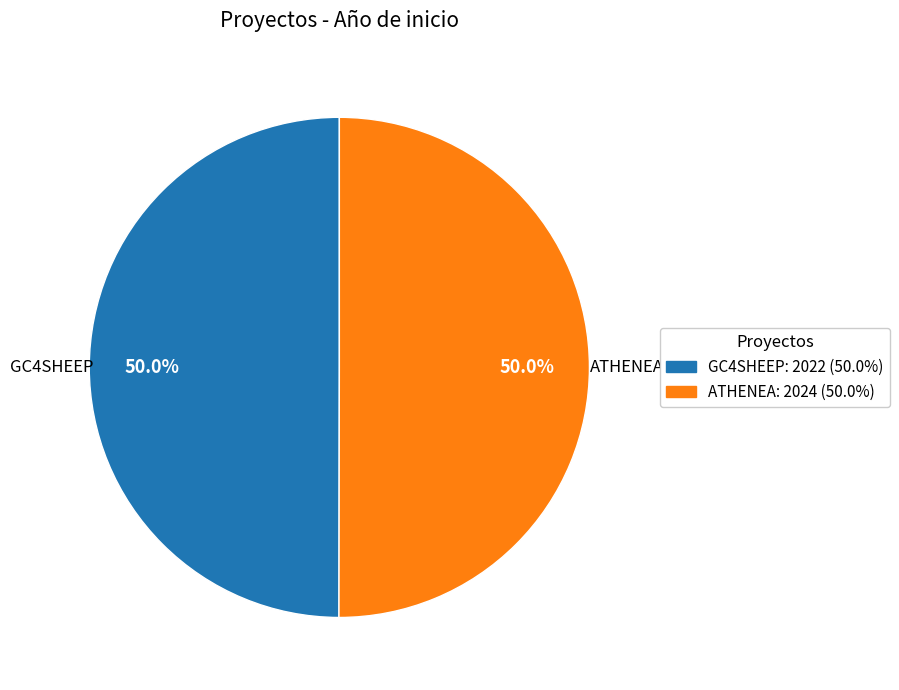

Is it true that GC4SHEEP is 50% of the pie?

True